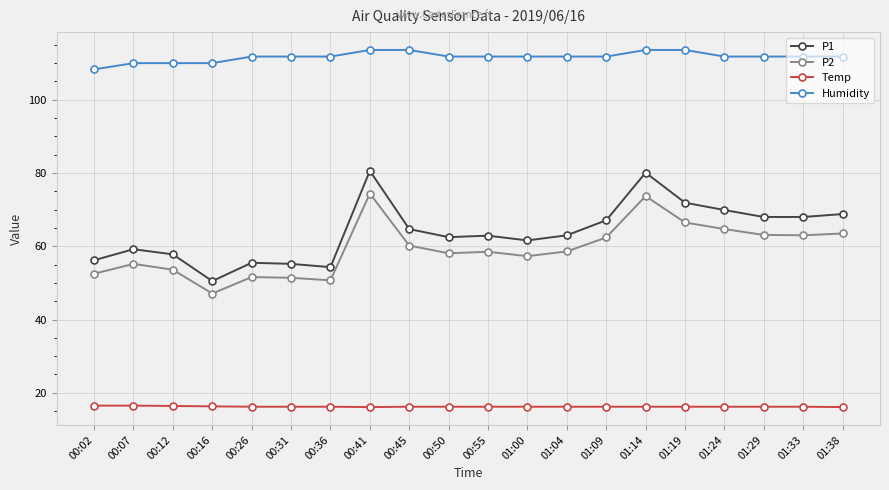

What is the sum of all P2 values?

1186.1